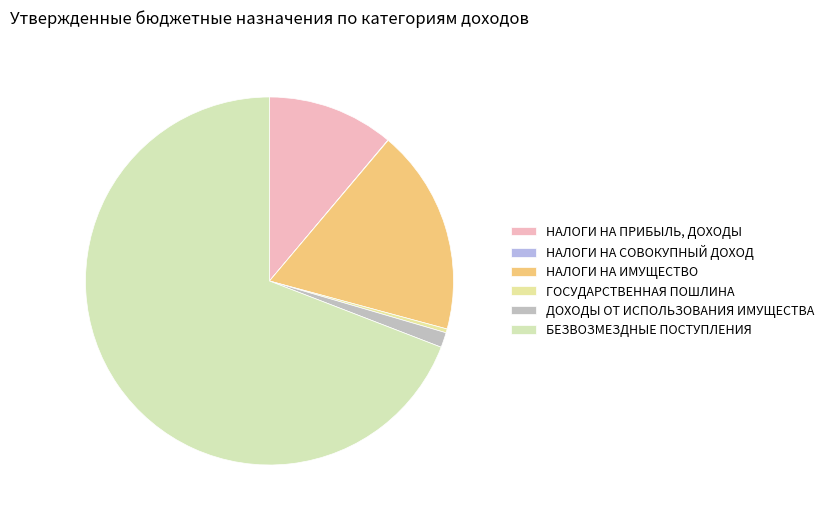

The БЕЗВОЗМЕЗДНЫЕ ПОСТУПЛЕНИЯ slice represents 69% of the pie. True or false?

True